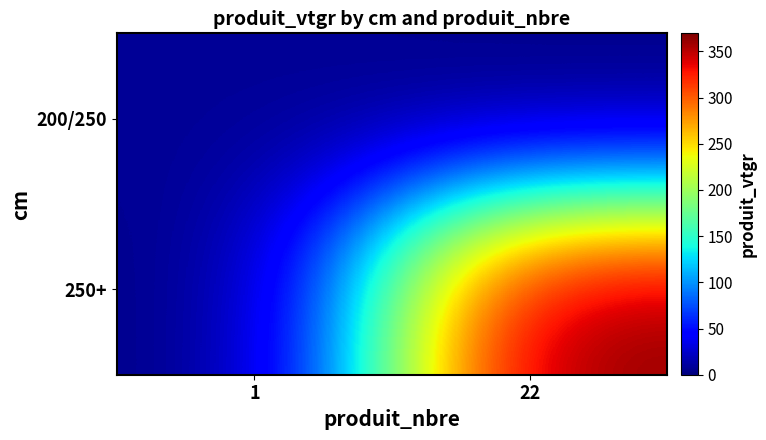

List the series in order of their overall mean, highest first.

250+, 200/250